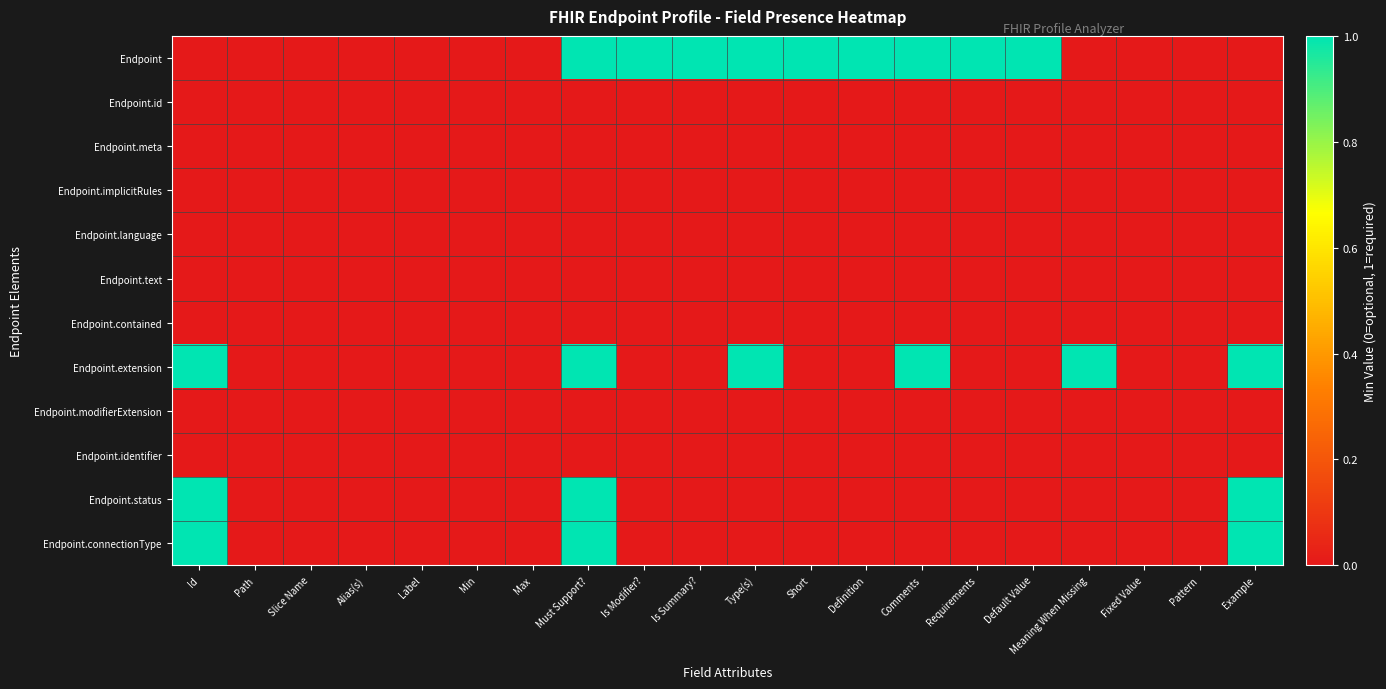

What is the total value across all series at Comments?

2